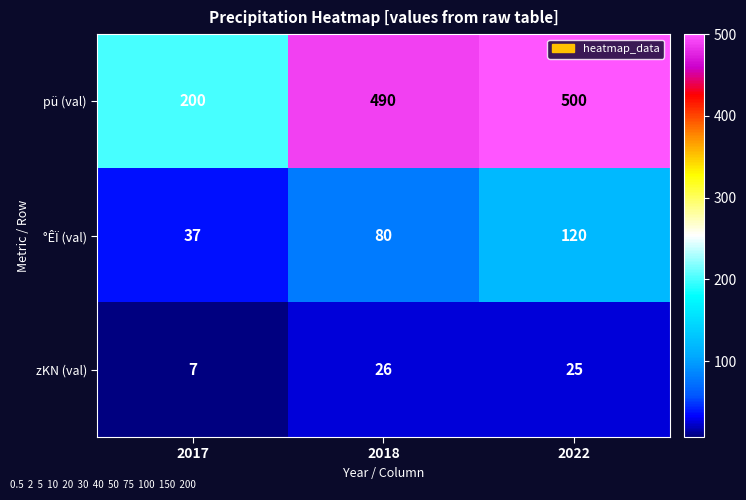

What is the sum of the zΚN (val) values at 2022 and 2017?

32